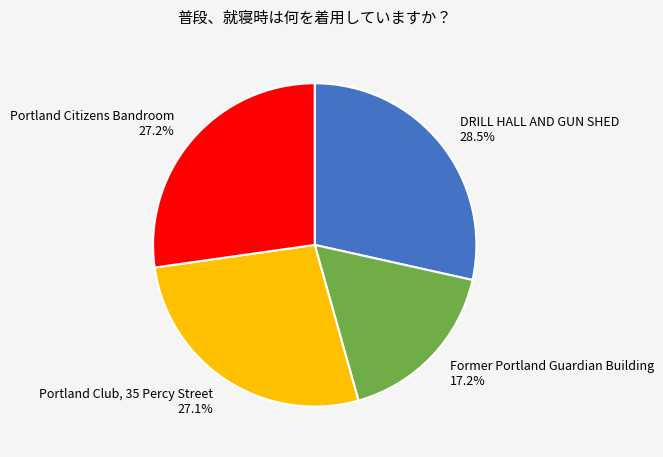

Which has a higher value, DRILL HALL AND GUN SHED or Former Portland Guardian Building?

DRILL HALL AND GUN SHED